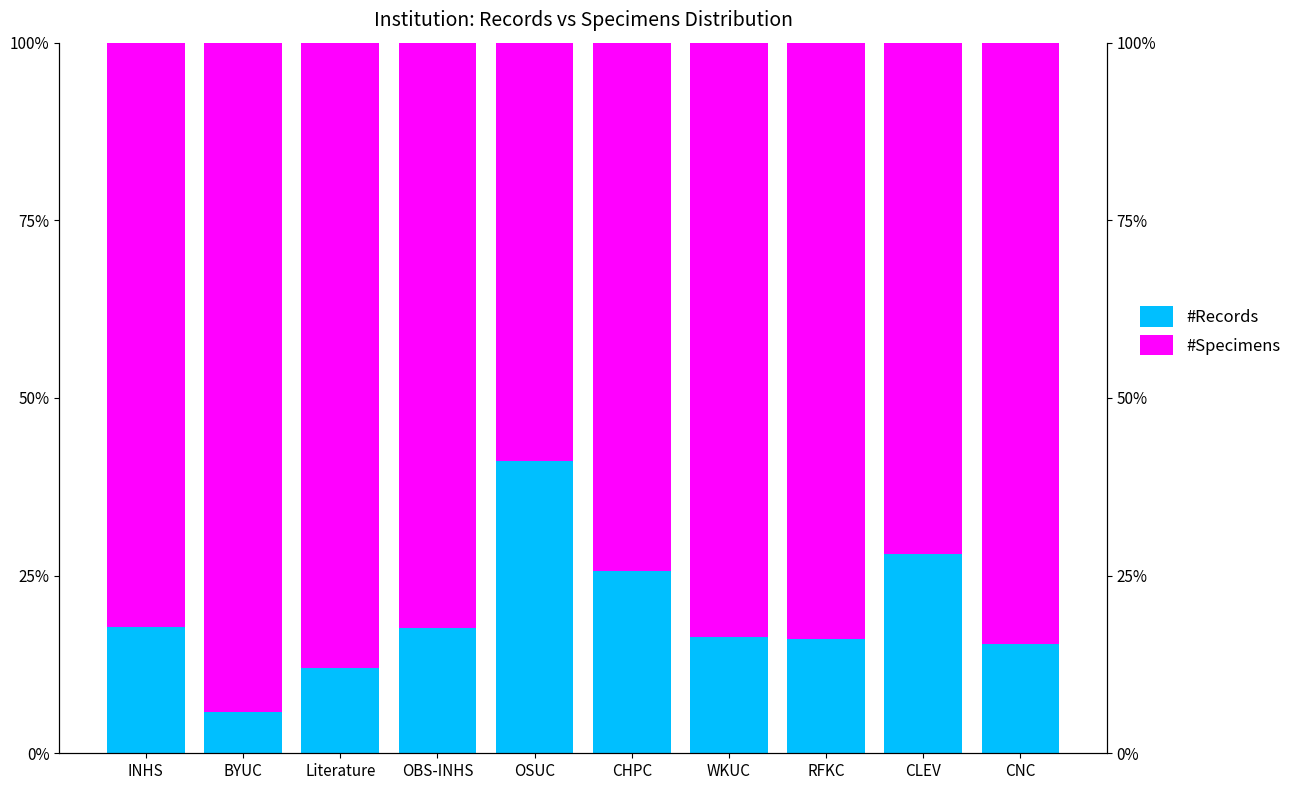

Reading left to right, extract all data points from this chart.

#Records: INHS=17.7	BYUC=5.8	Literature=12.0	OBS-INHS=17.6	OSUC=41.2	CHPC=25.7	WKUC=16.3	RFKC=16.1	CLEV=28.0	CNC=15.4
#Specimens: INHS=82.3	BYUC=94.2	Literature=88.0	OBS-INHS=82.4	OSUC=58.8	CHPC=74.3	WKUC=83.7	RFKC=83.9	CLEV=72.0	CNC=84.6